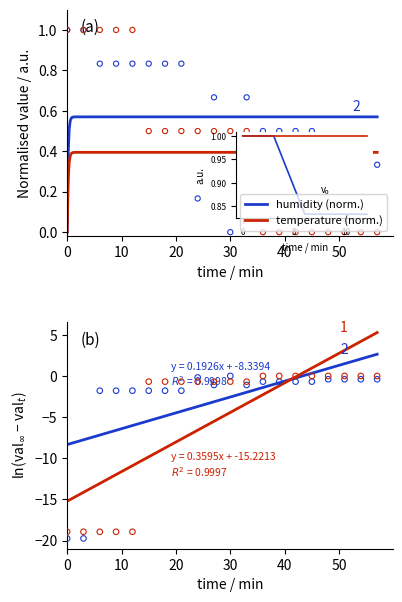

At how many categories does at least one series exceed 0?

20